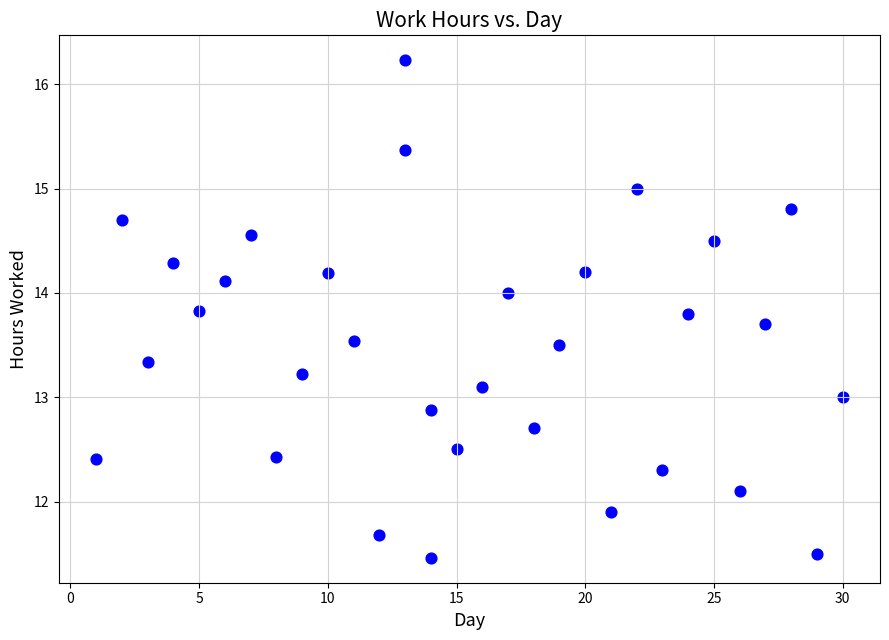

What is the range of Y values (max minus min)?

4.8